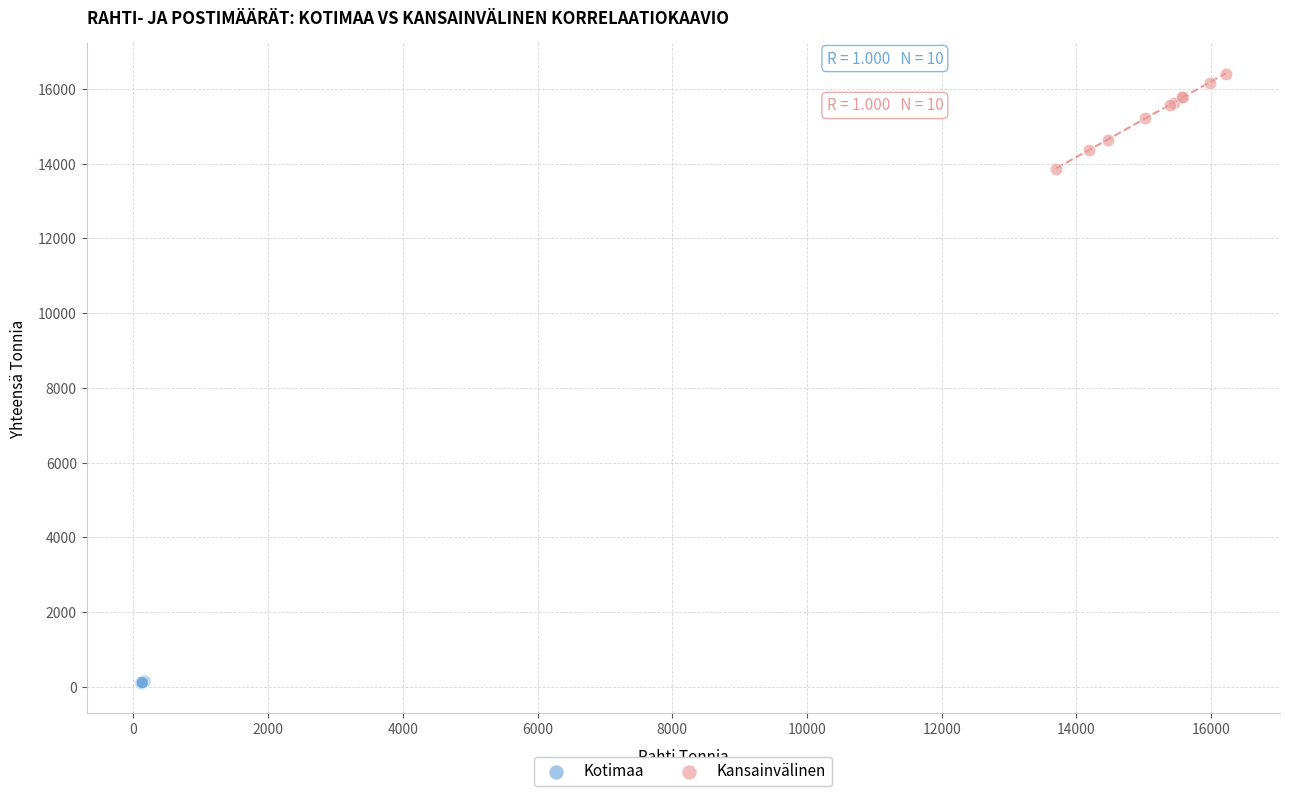

What are all the series names shown in the legend?

Kotimaa, Kansainvälinen